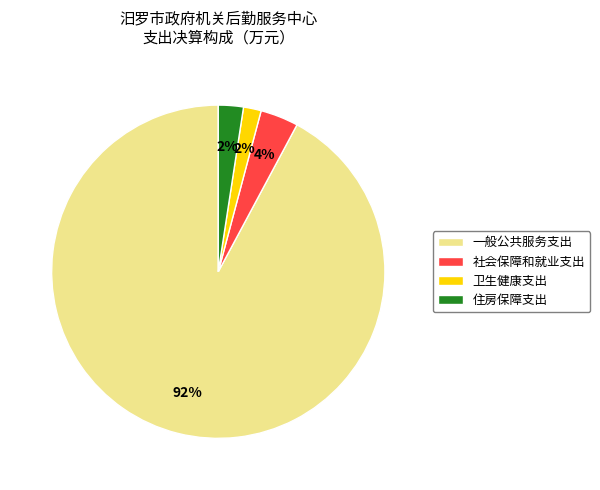

Combined, do 卫生健康支出 and 住房保障支出 account for over 50%?

No